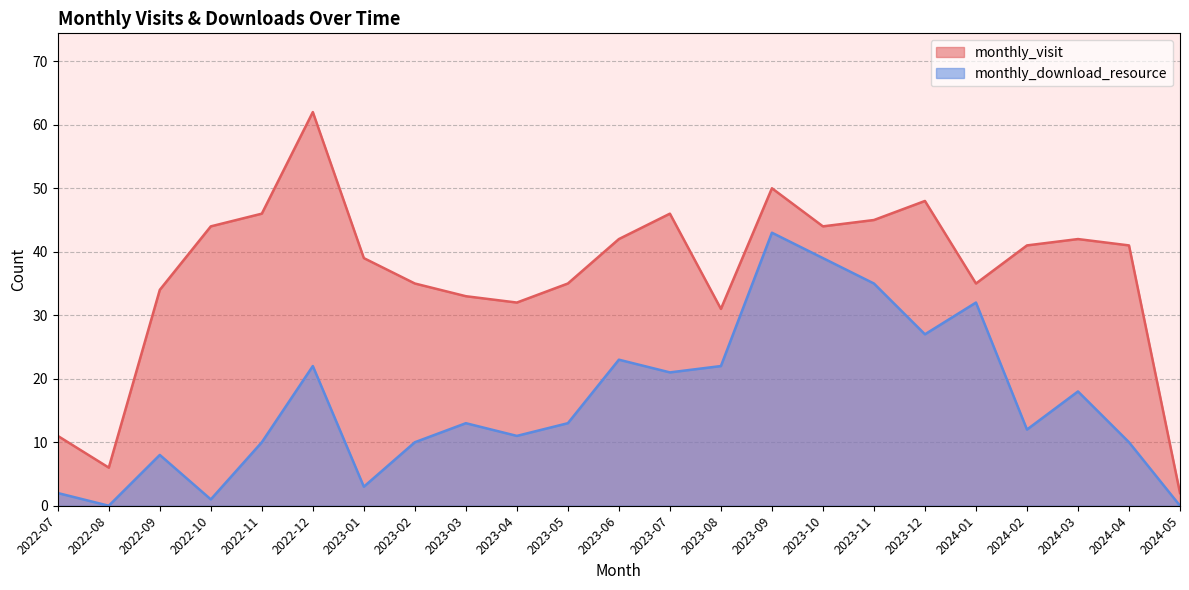

Rank the categories by monthly_visit value from lowest to highest.

2024-05, 2022-08, 2022-07, 2023-08, 2023-04, 2023-03, 2022-09, 2023-02, 2023-05, 2024-01, 2023-01, 2024-02, 2024-04, 2023-06, 2024-03, 2022-10, 2023-10, 2023-11, 2022-11, 2023-07, 2023-12, 2023-09, 2022-12